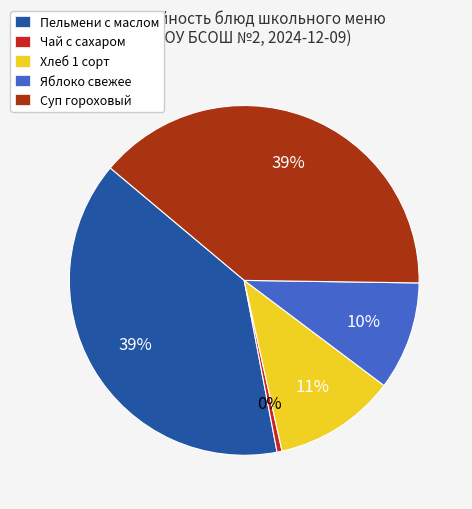

To the nearest percent, what percentage of the pie is Яблоко свежее?

10%